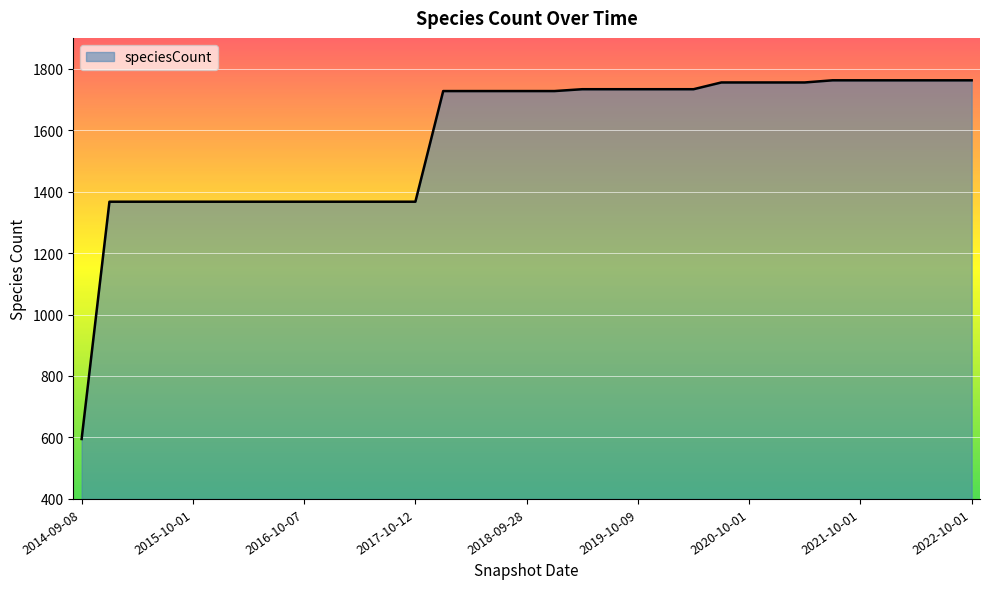

What is the greatest value displayed?

1762